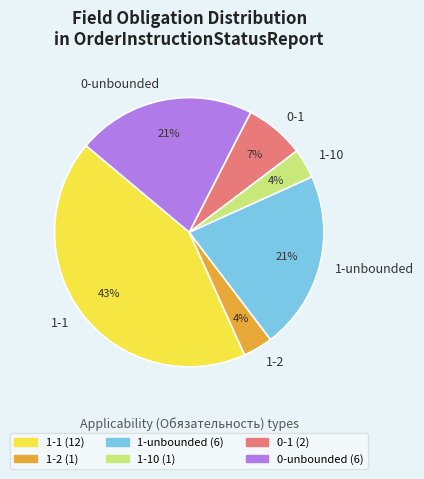

Is it true that 1-1 is 54% of the pie?

False